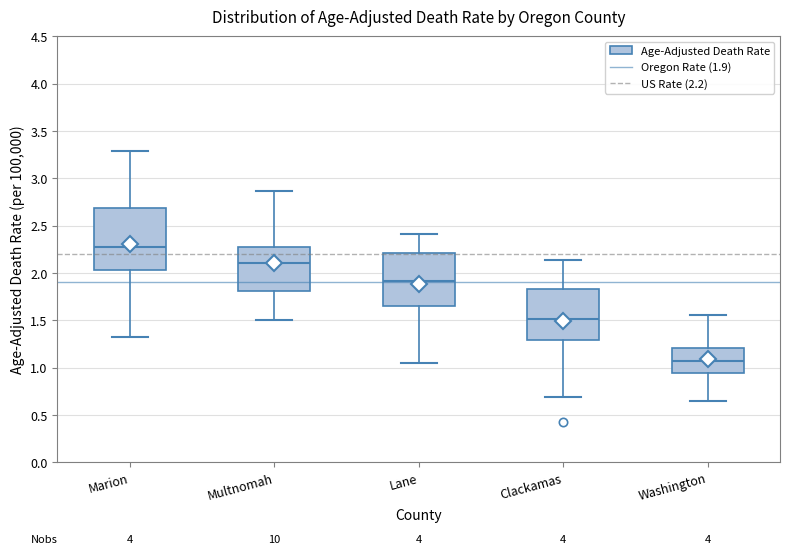

Where is the upper edge of the box for Washington on the y-axis? The values are not printed on the chart, so give them approximately, as read against the axis.

1.20